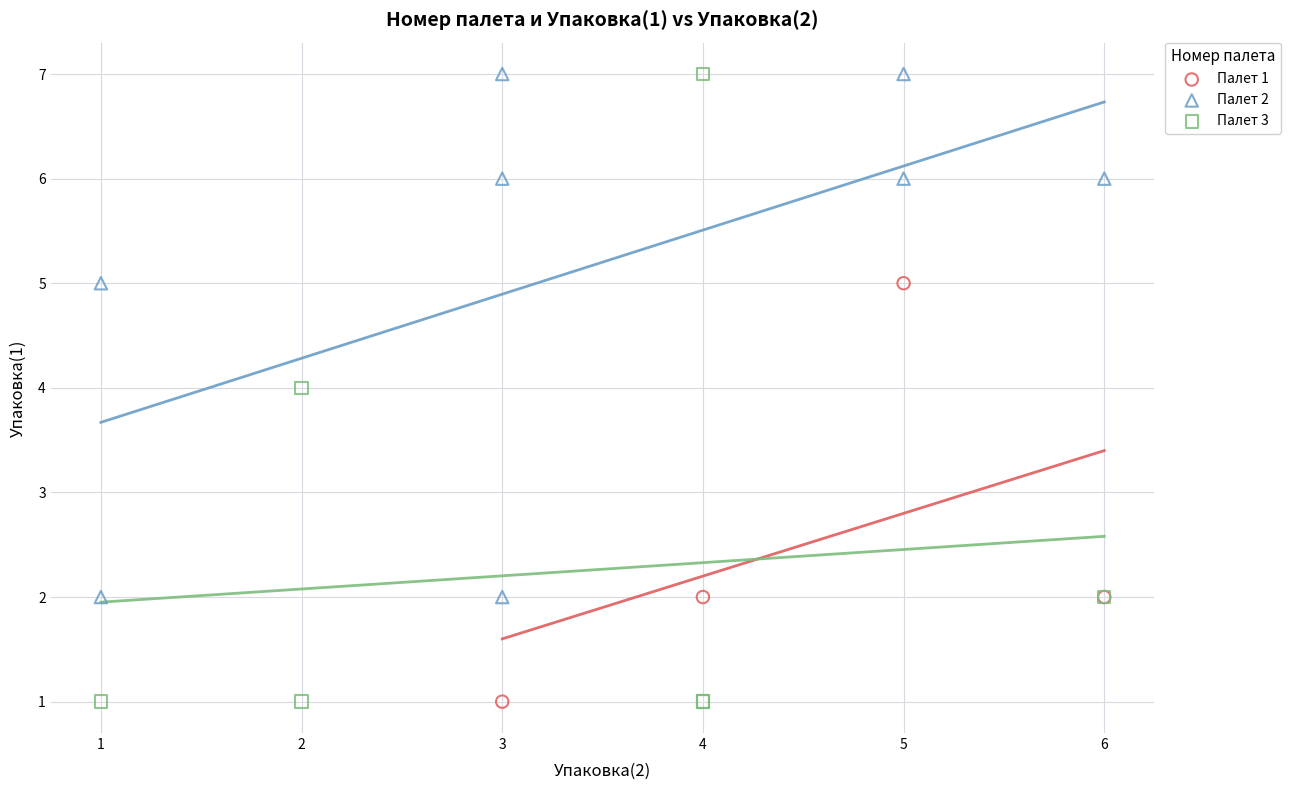

Which series has the largest Y range (max minus min)?

Палет 3